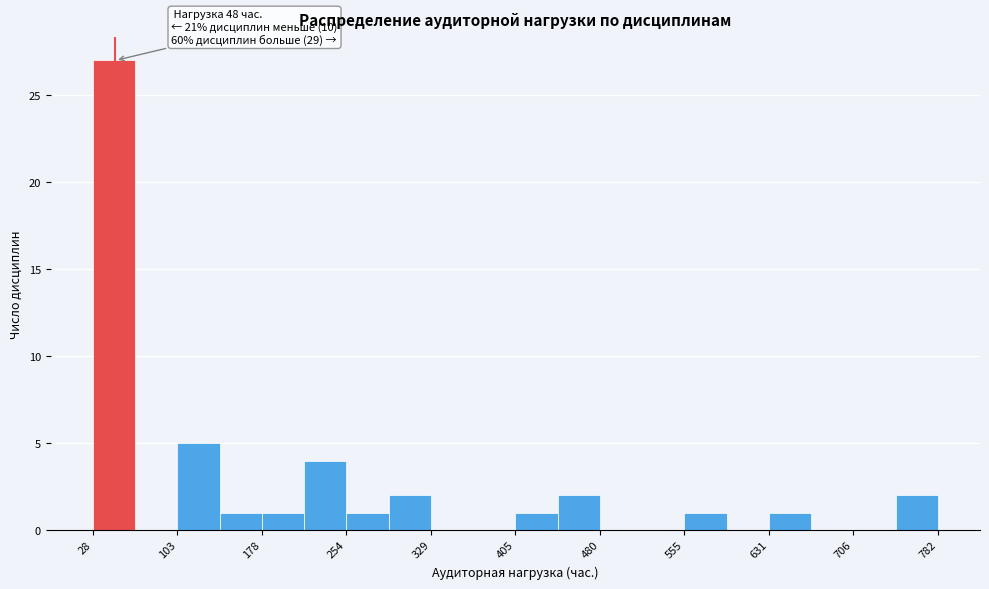

Read against the x-axis, roughly where is the centre of the tallest bar?

50